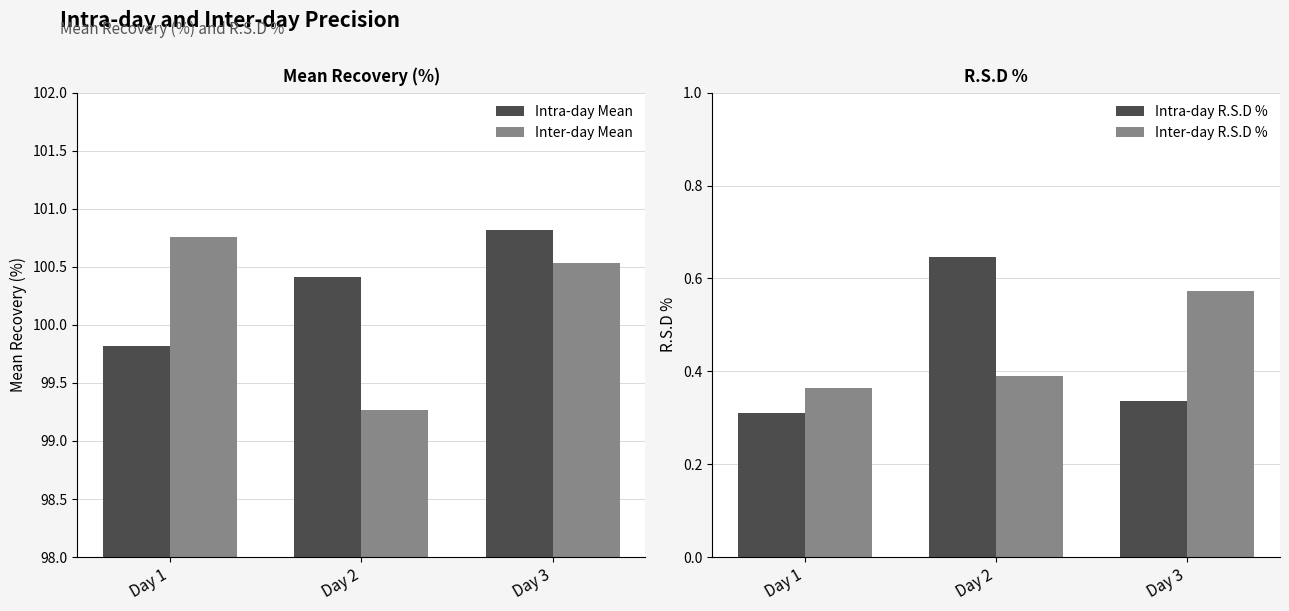

Reading left to right, extract all data points from this chart.

Intra-day Mean: Day 1=99.8	Day 2=100.4	Day 3=100.8
Inter-day Mean: Day 1=100.8	Day 2=99.3	Day 3=100.5
Intra-day R.S.D %: Day 1=0.3	Day 2=0.6	Day 3=0.3
Inter-day R.S.D %: Day 1=0.4	Day 2=0.4	Day 3=0.6